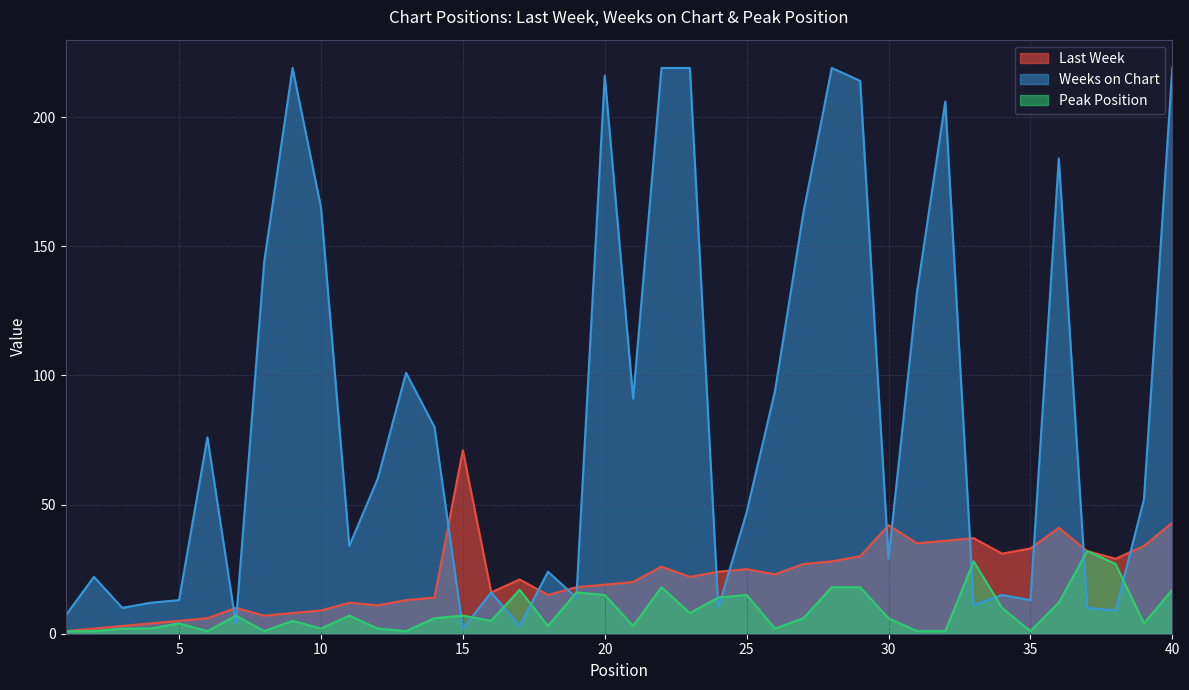

Where is Peak Position nearest to the value 16?

19